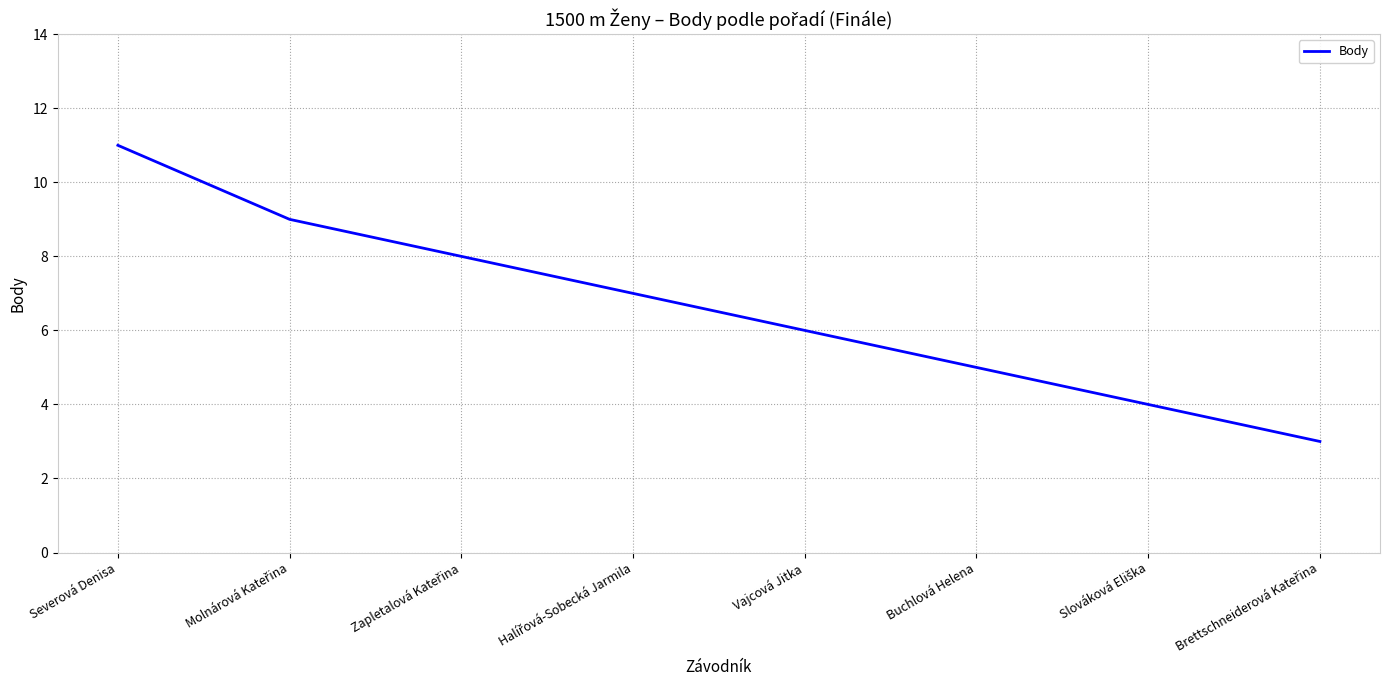

What is the difference between the maximum and minimum values?

8